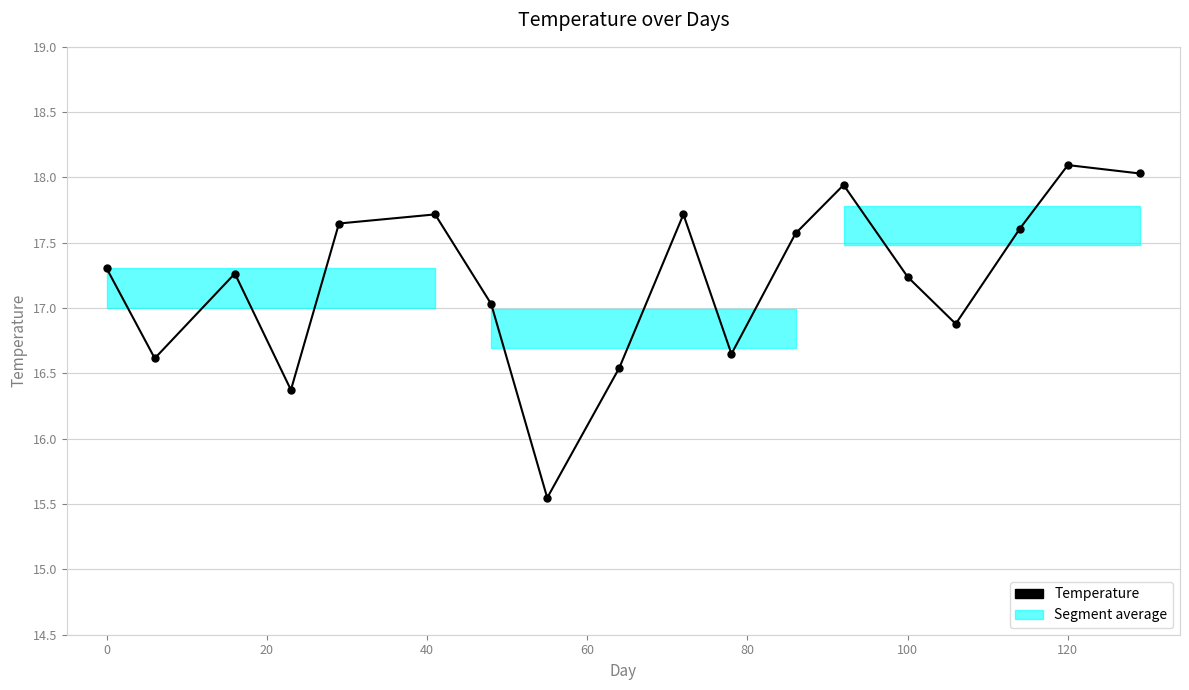

Is this an area chart (filled region under the line)?

No